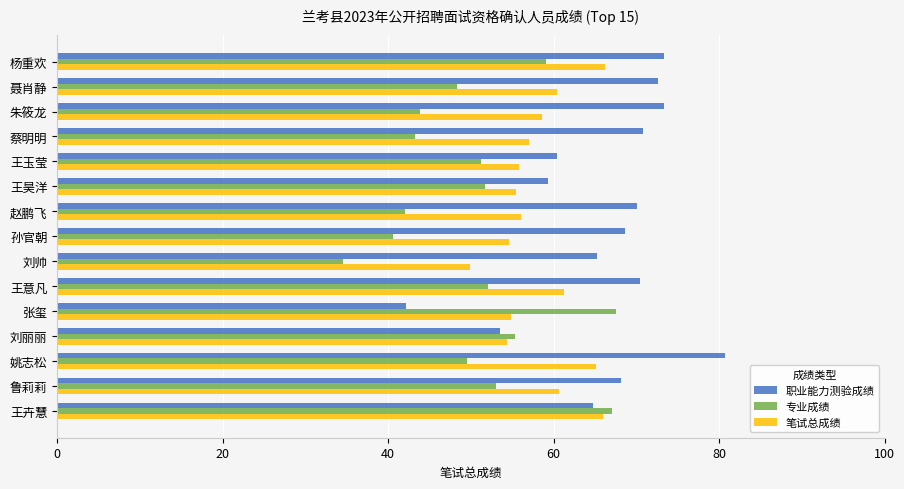

Between 刘帅 and 王卉慧, which series saw the biggest shift?

专业成绩